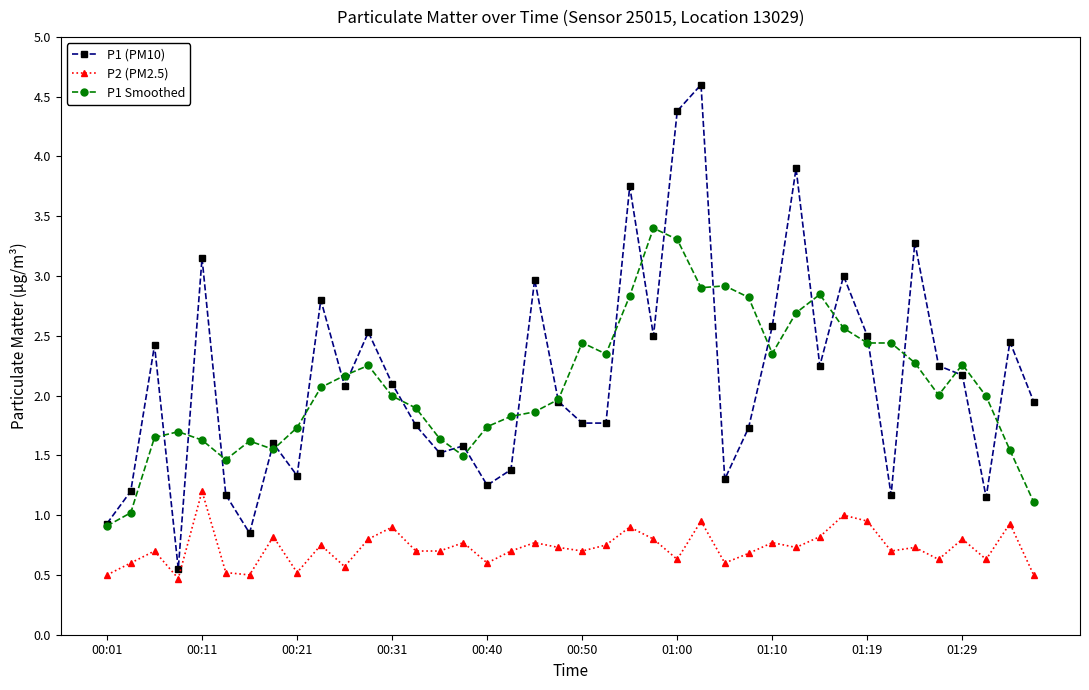

True or false: P2 (PM2.5) and P1 Smoothed cross at least once.

False